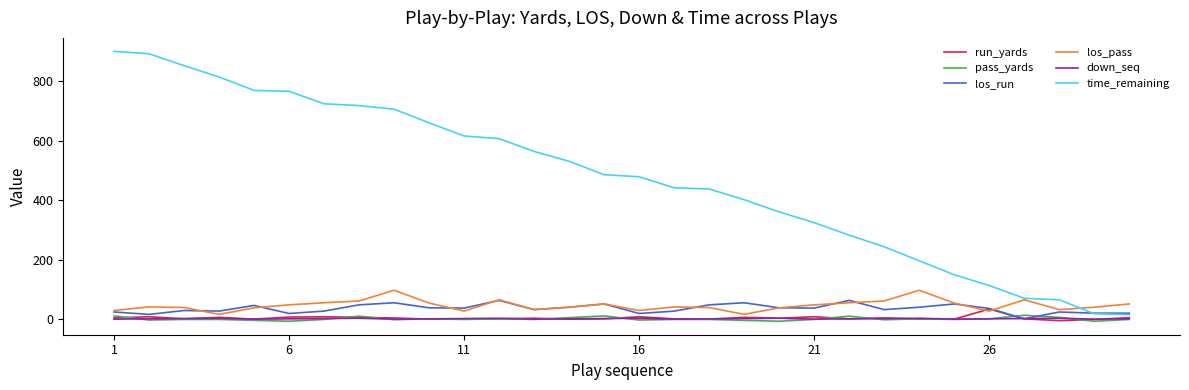

Which series has the largest total across all categories?

time_remaining